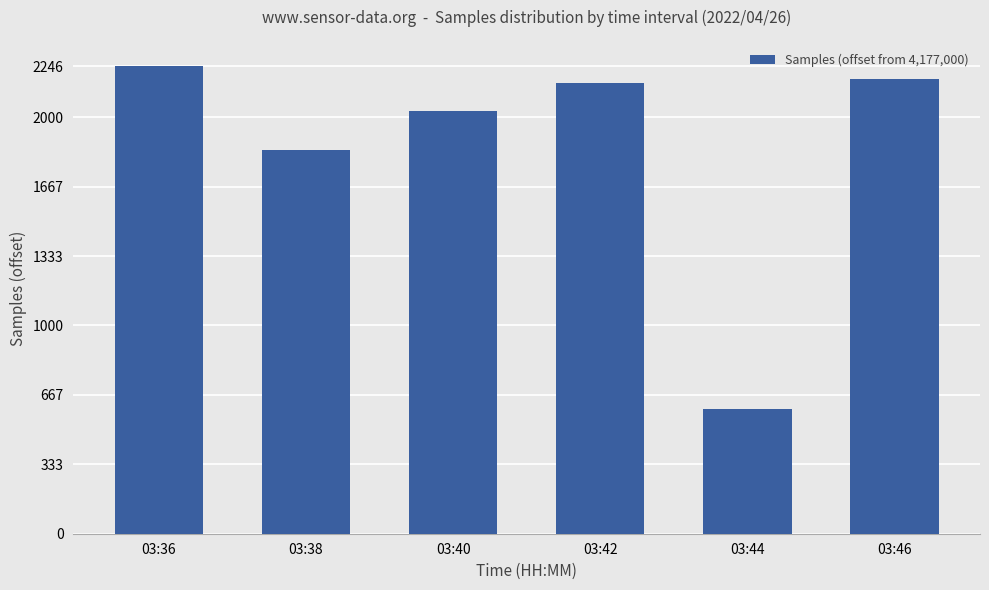

Reading right to left, list all the values displayed in this chart.

03:46=2184	03:44=599	03:42=2165	03:40=2032	03:38=1844	03:36=2246